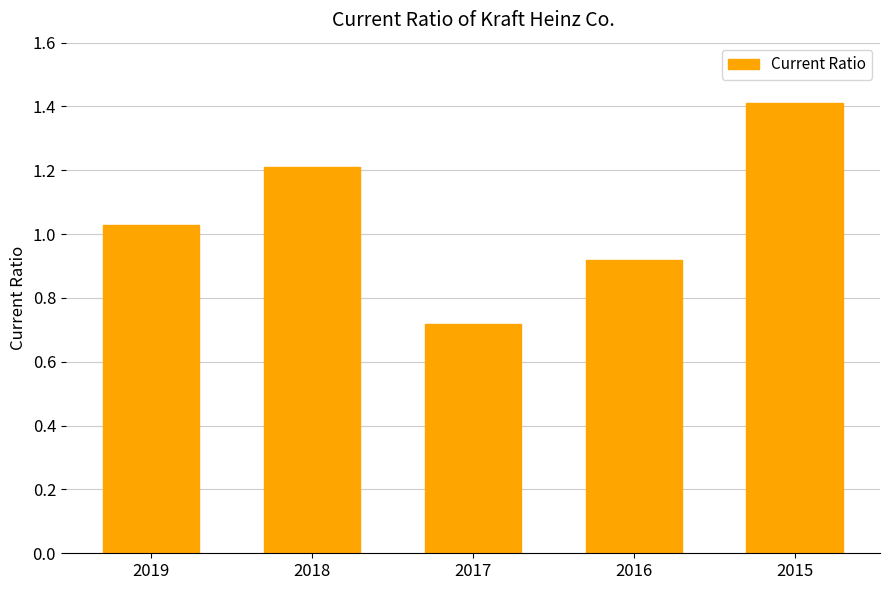

What is the greatest value displayed?

1.4